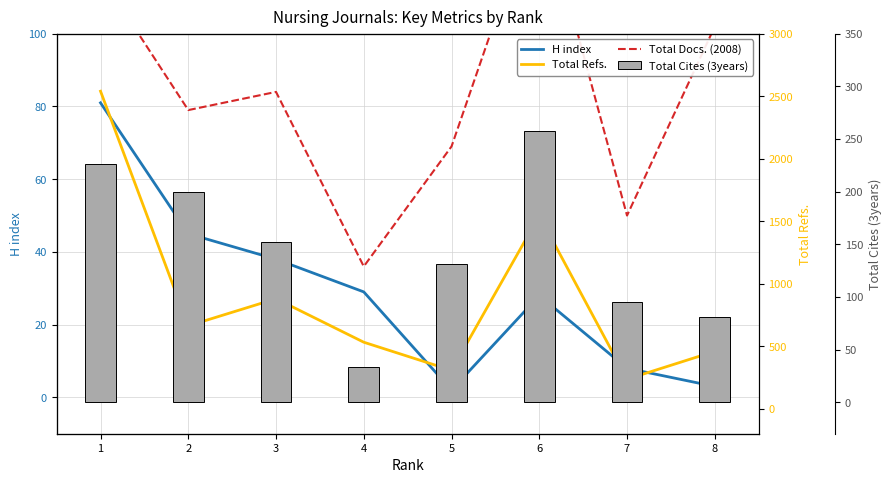

At which category does the chart reach its peak across all series?

1